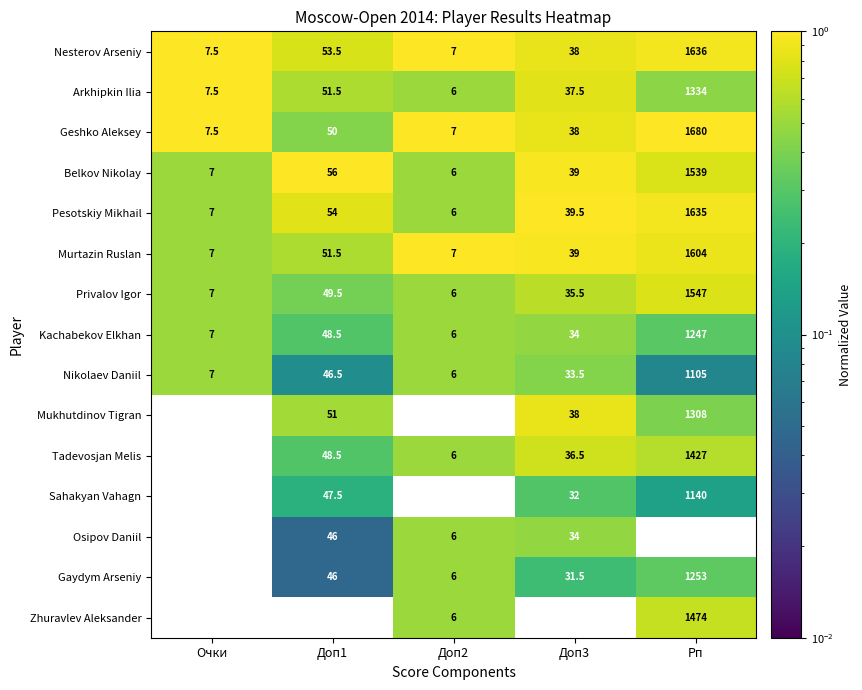

Which series has the widest spread of values?

Geshko Aleksey